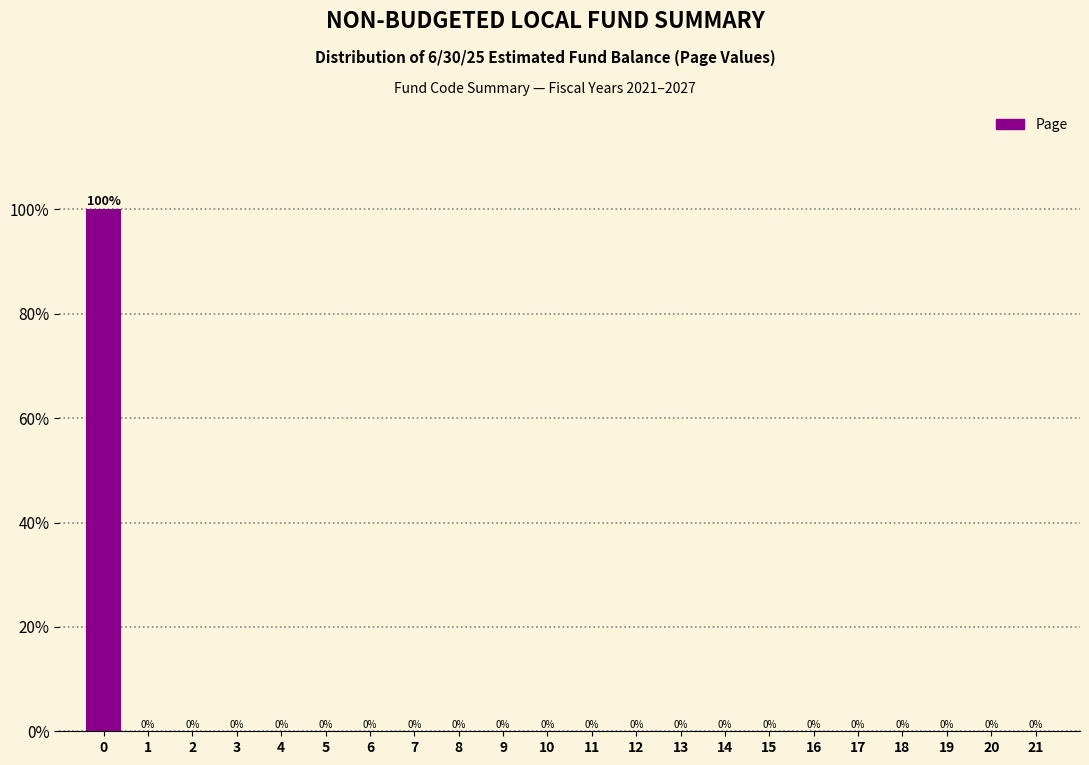

Reading right to left, what are all the values shown in this chart?

21=0	20=0	19=0	18=0	17=0	16=0	15=0	14=0	13=0	12=0	11=0	10=0	9=0	8=0	7=0	6=0	5=0	4=0	3=0	2=0	1=0	0=100